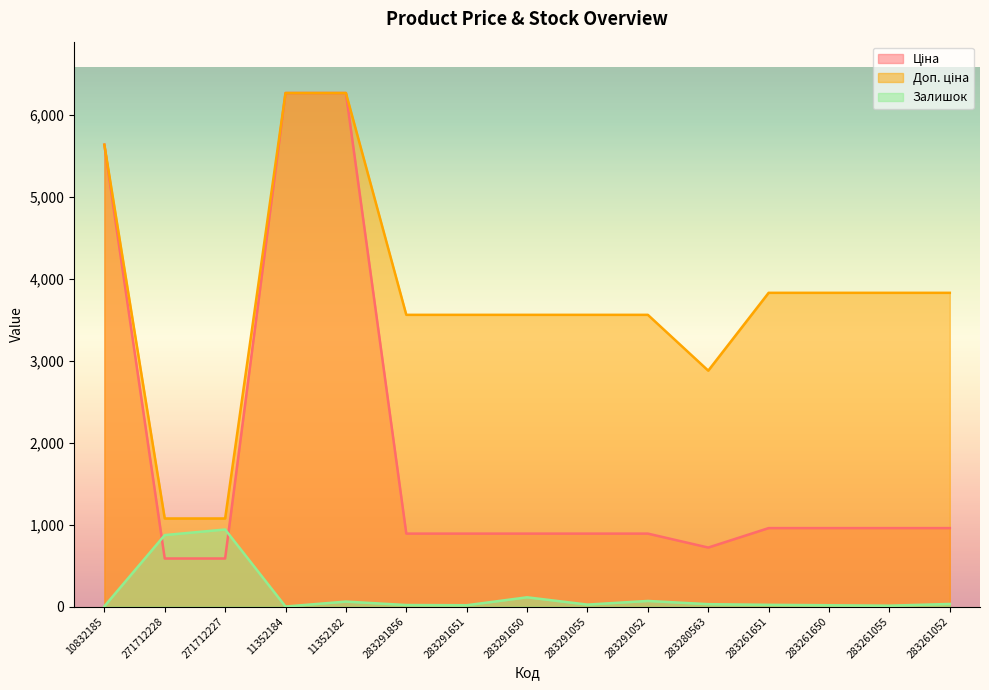

What is the approximate value of Залишок at 10832185?

2.6